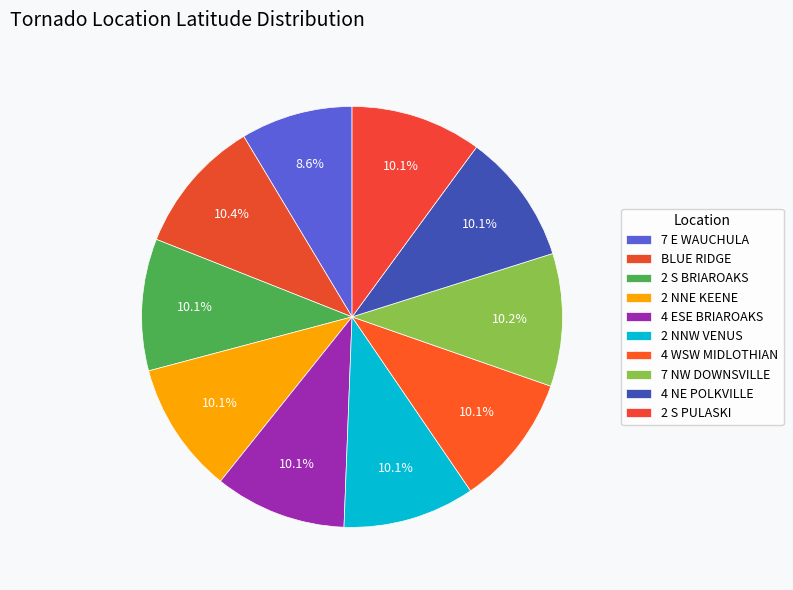

True or false: 7 NW DOWNSVILLE accounts for 10% of the total.

True